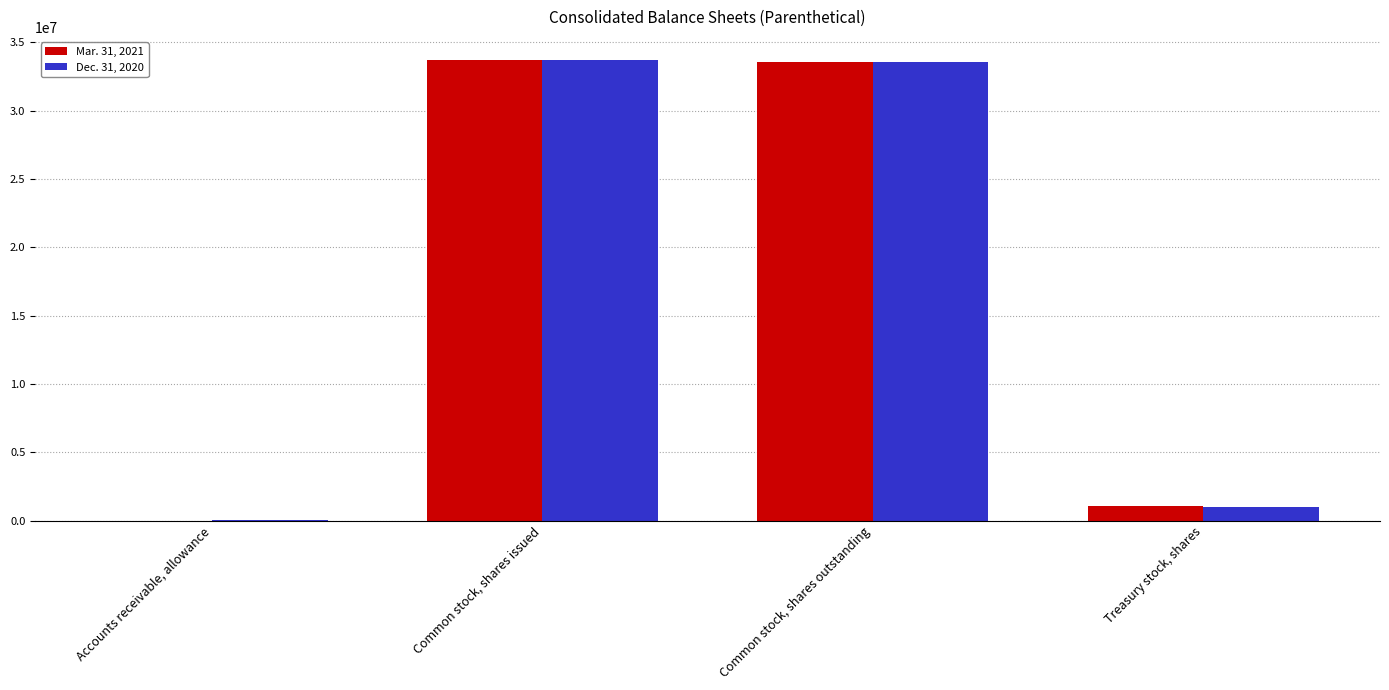

What is the sum of the Dec. 31, 2020 values at Common stock, shares issued and Accounts receivable, allowance?

33714529